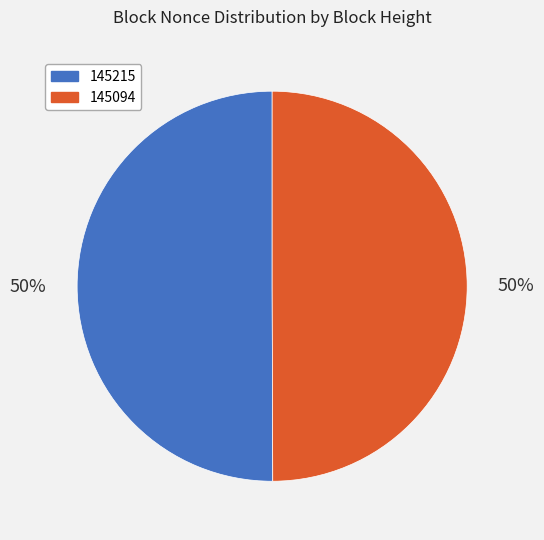

Approximately how many times larger is the value at 145215 compared to 145094?

1.0